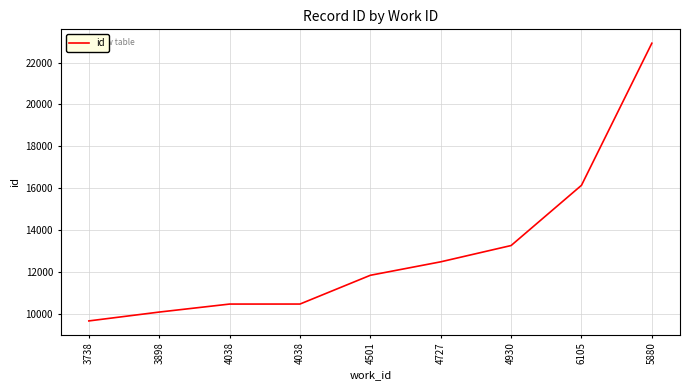

Count the number of data series in this chart.

1